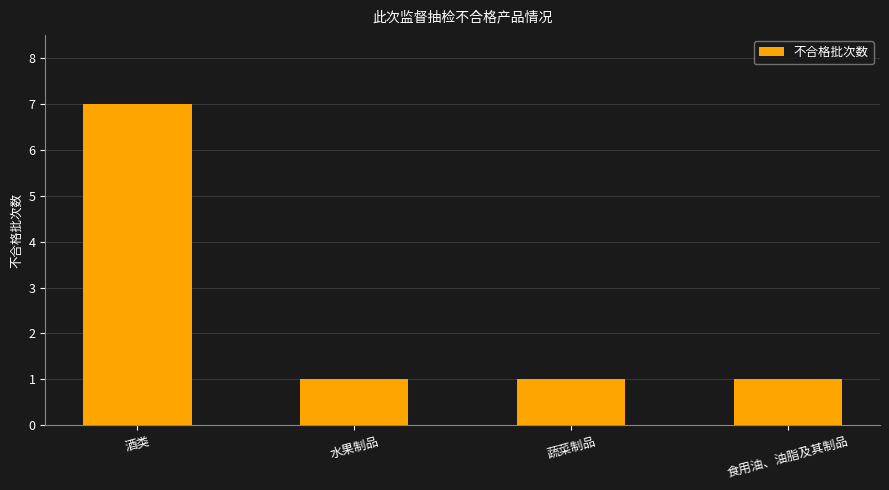

The chart shows a value of 0 at 蔬菜制品. True or false?

False